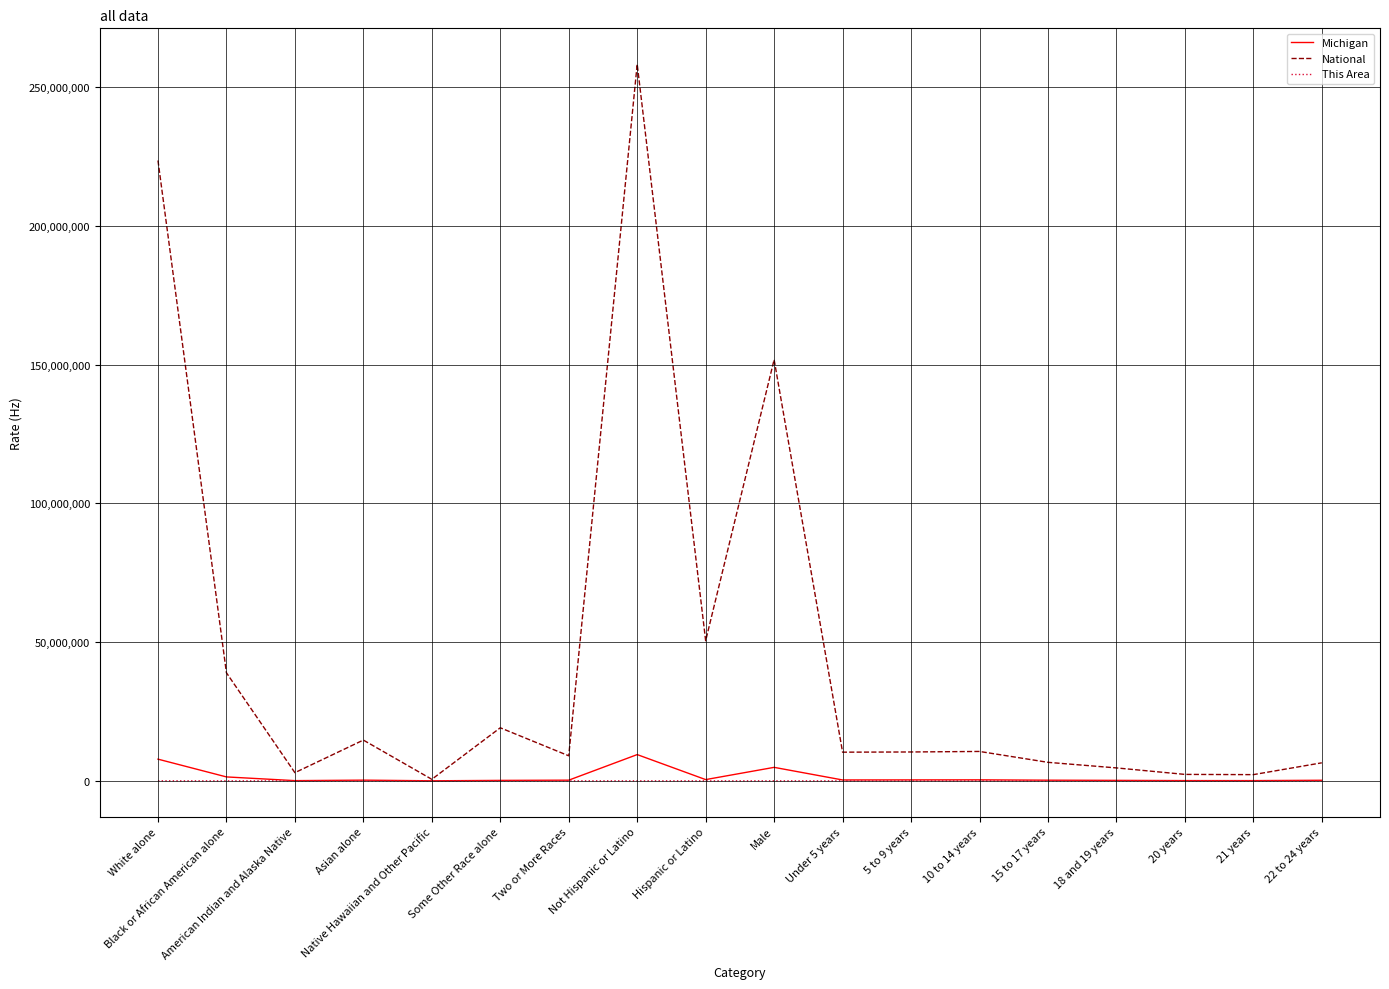

What is the highest value of the National series?

258267944